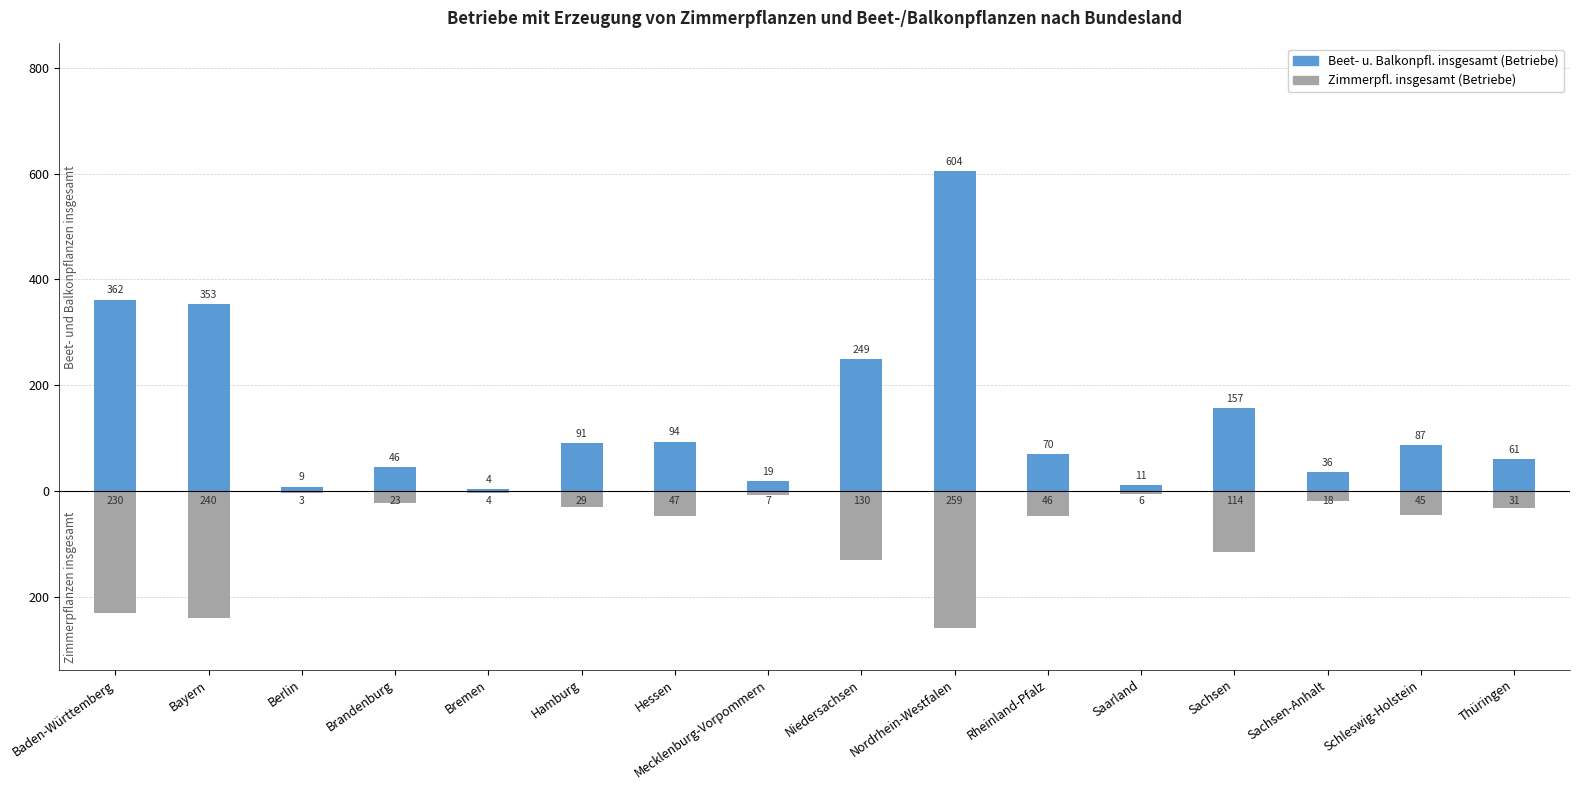

Does the chart contain stacked bars?

No